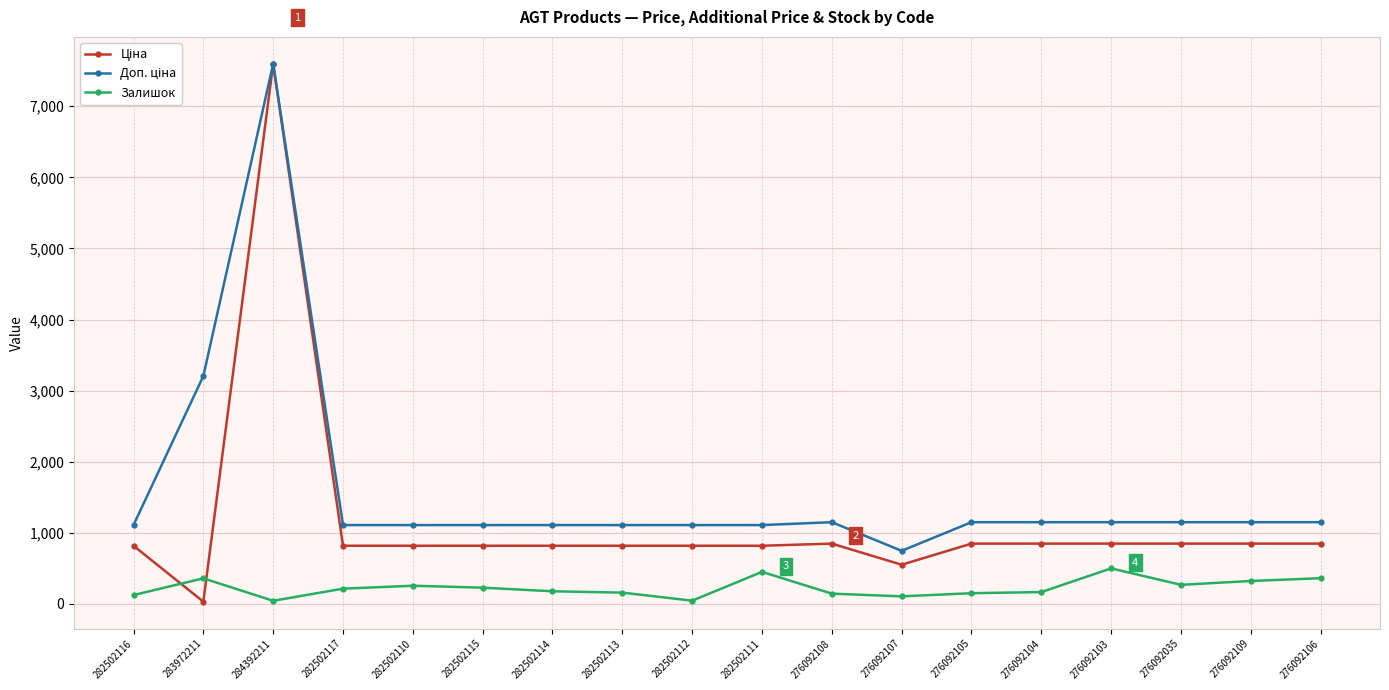

What is the difference between the highest and lowest values at 276092103?

649.7